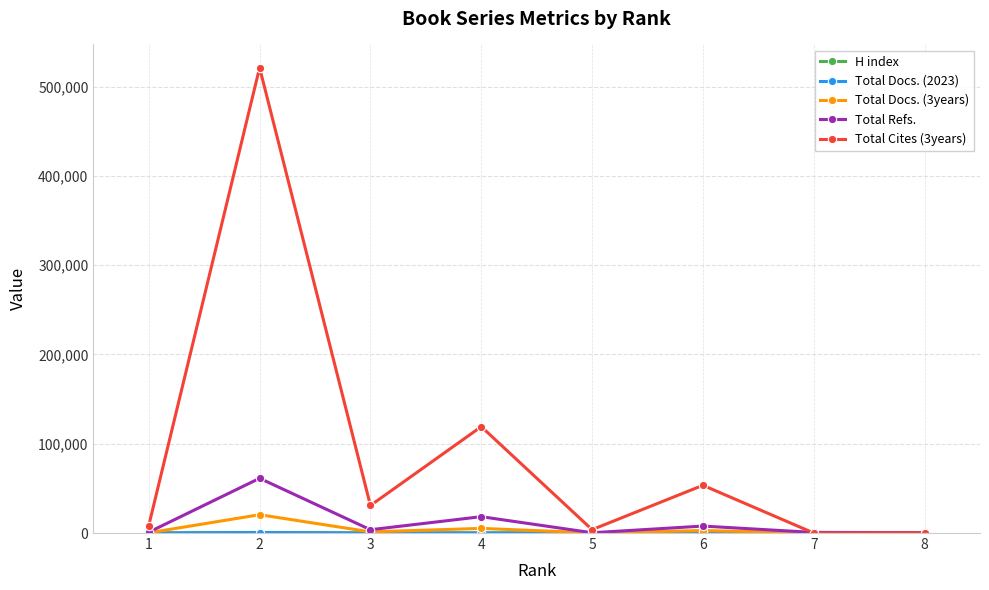

What is the spread (max minus min) of values at 3?

30811